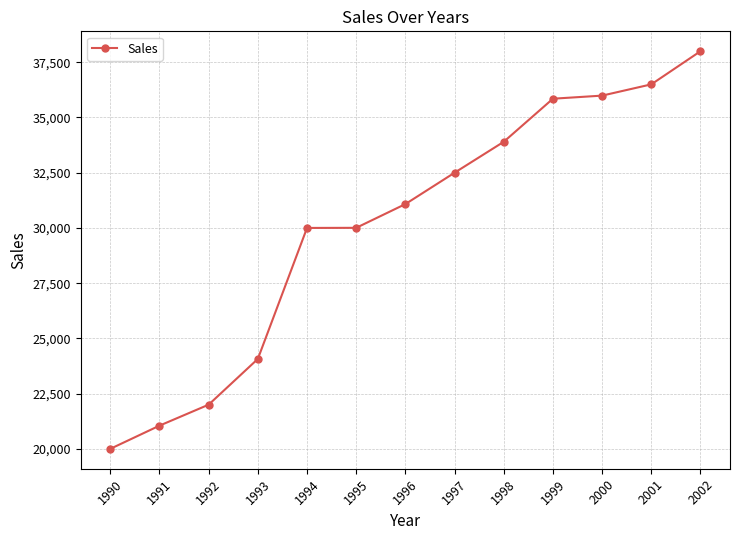

What is the value of the 13th point from the left?

38000